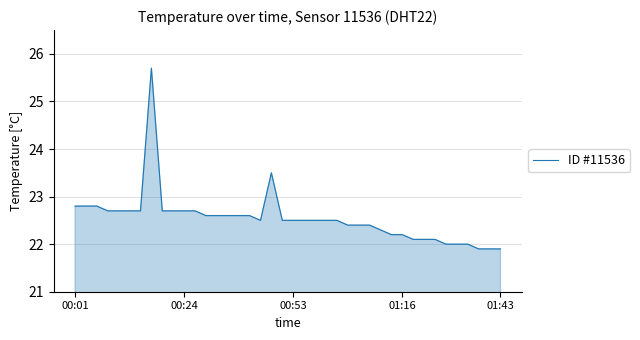

What is the maximum value shown in the chart?

25.7